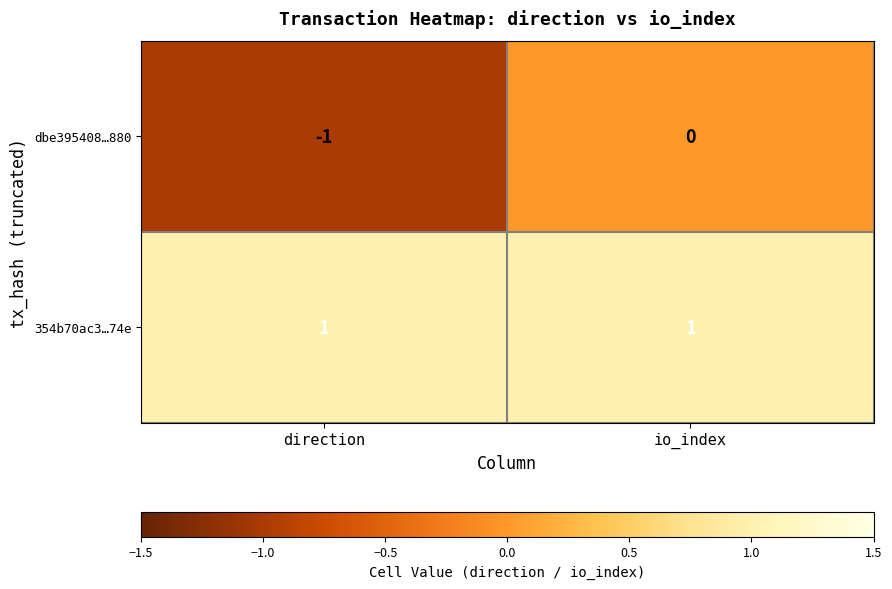

At which label is dbe395408…880 closest to 0?

io_index